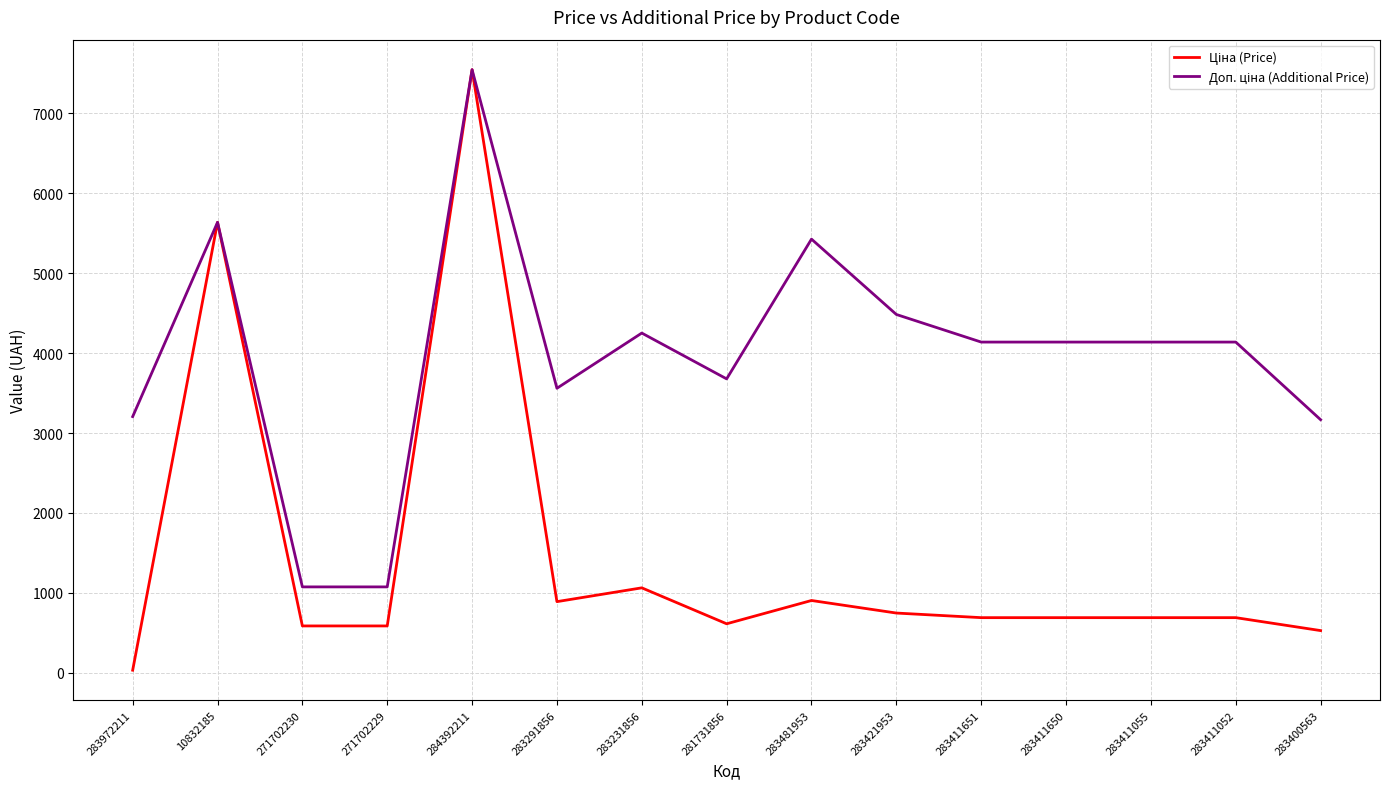

At which category is the sum across all series the highest?

284392211